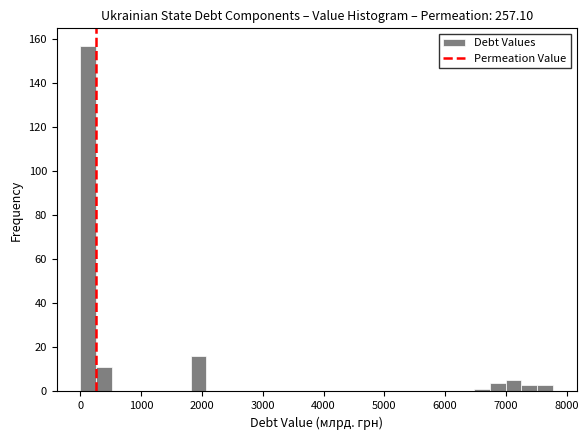

Around what value on the x-axis is the tallest bar? Give the approximate position of its centre, as read against the axis.

100